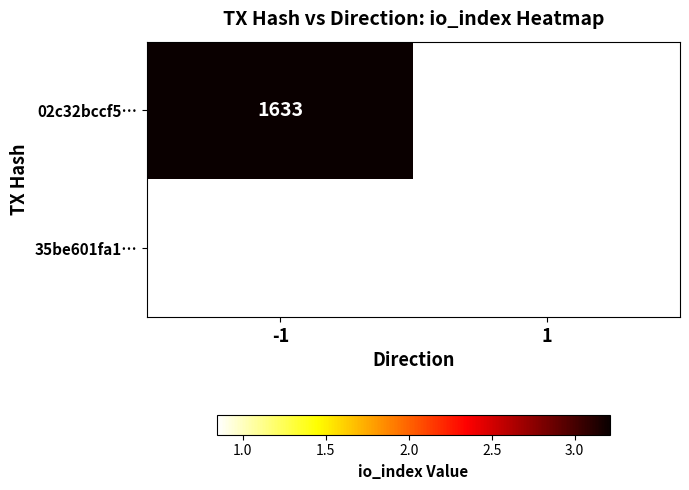

Is the value of 02c32bccf5… at -1 greater than the value of 35be601fa1… at 1?

Yes